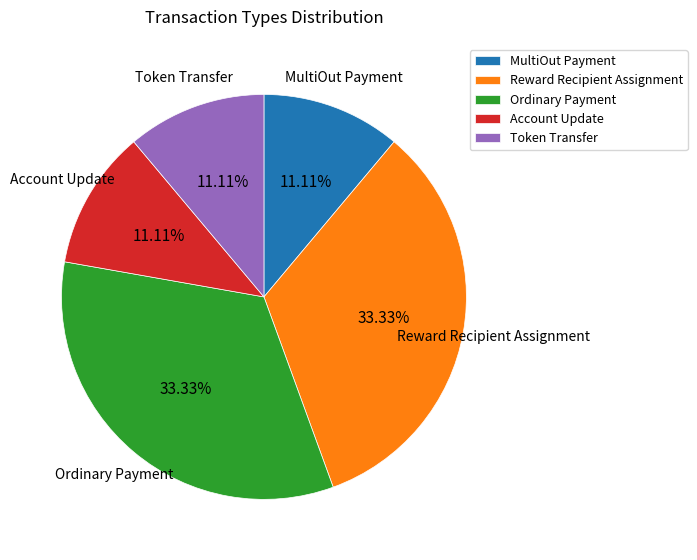

True or false: Account Update accounts for 11% of the total.

True